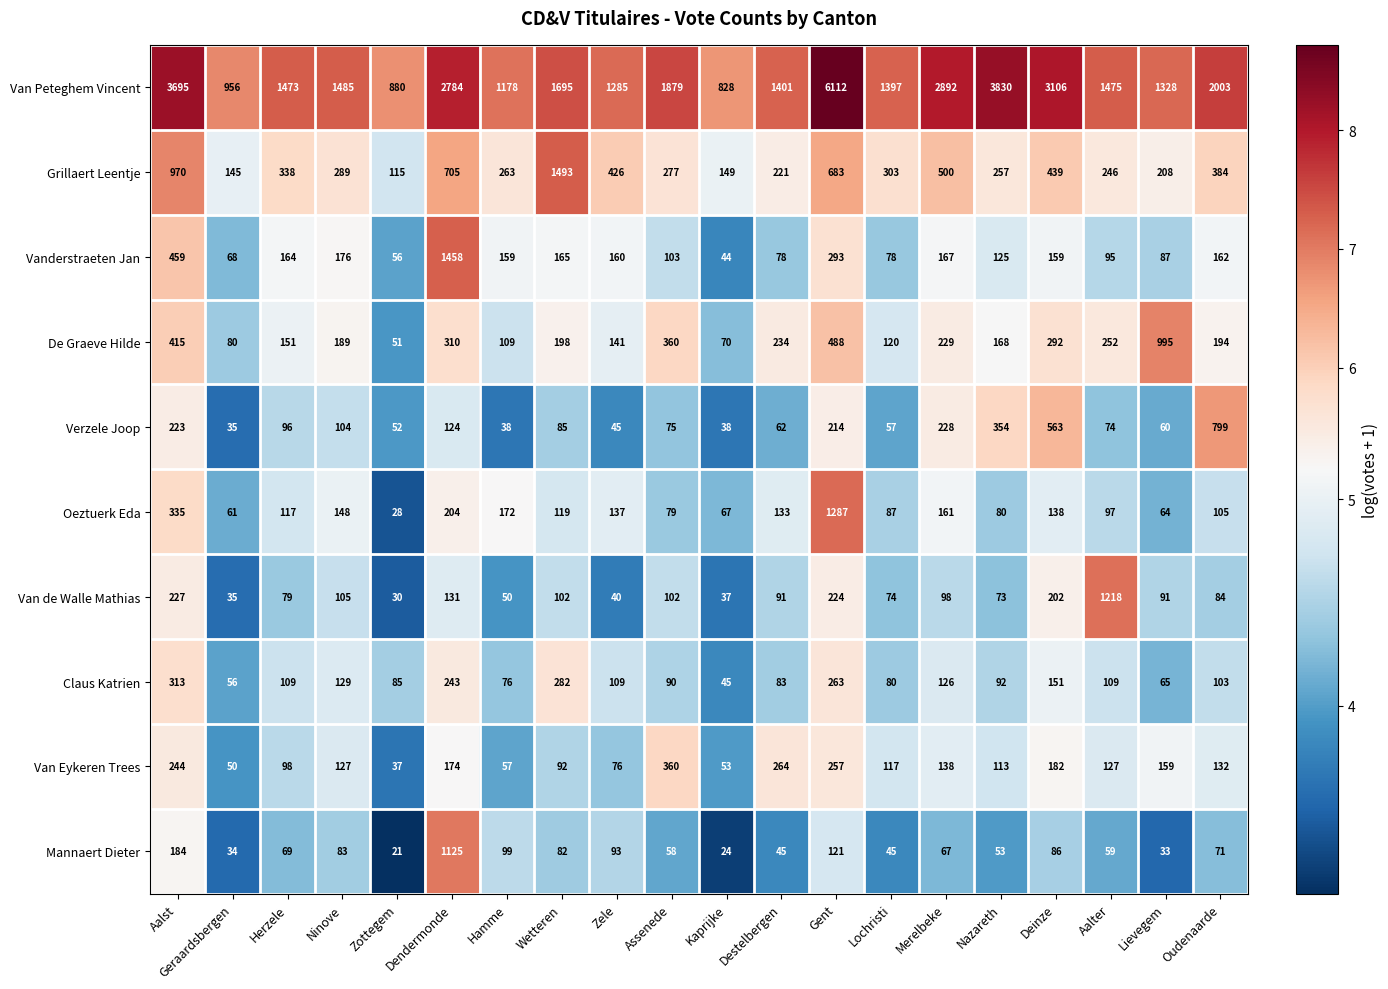

What is the approximate value of Mannaert Dieter at Hamme, to the nearest 10?

100